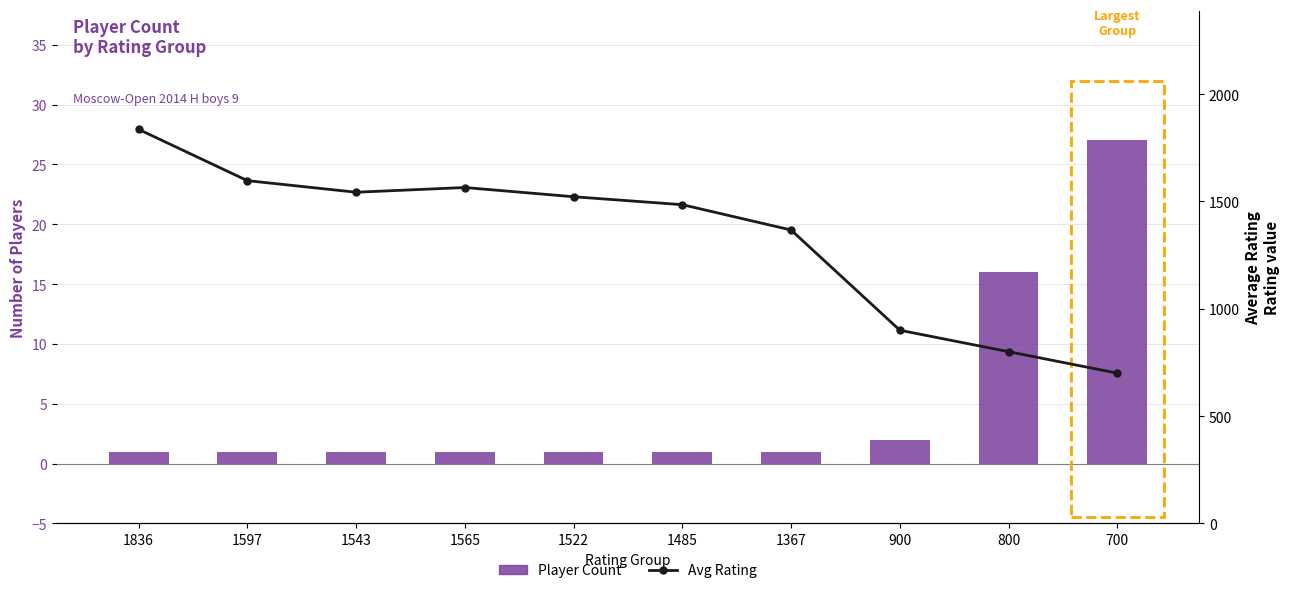

Reading left to right, extract all data points from this chart.

Player Count: 1836=1	1597=1	1543=1	1565=1	1522=1	1485=1	1367=1	900=2	800=16	700=27
Avg Rating: 1836=1836	1597=1597	1543=1543	1565=1565	1522=1522	1485=1485	1367=1367	900=900	800=800	700=700